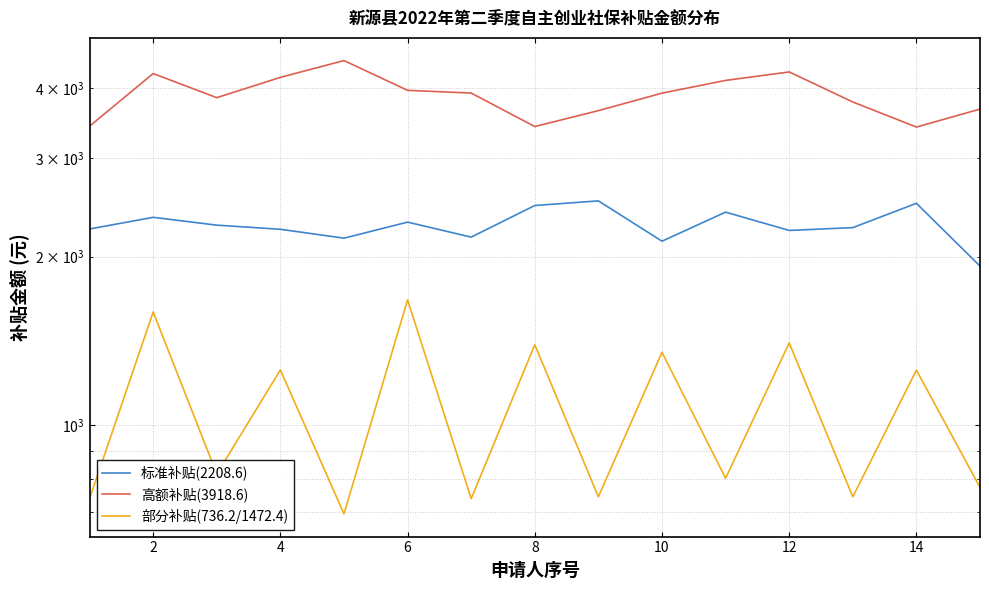

Is the value of 标准补贴(2208.6) at 13 greater than the value of 部分补贴(736.2/1472.4) at 13?

Yes